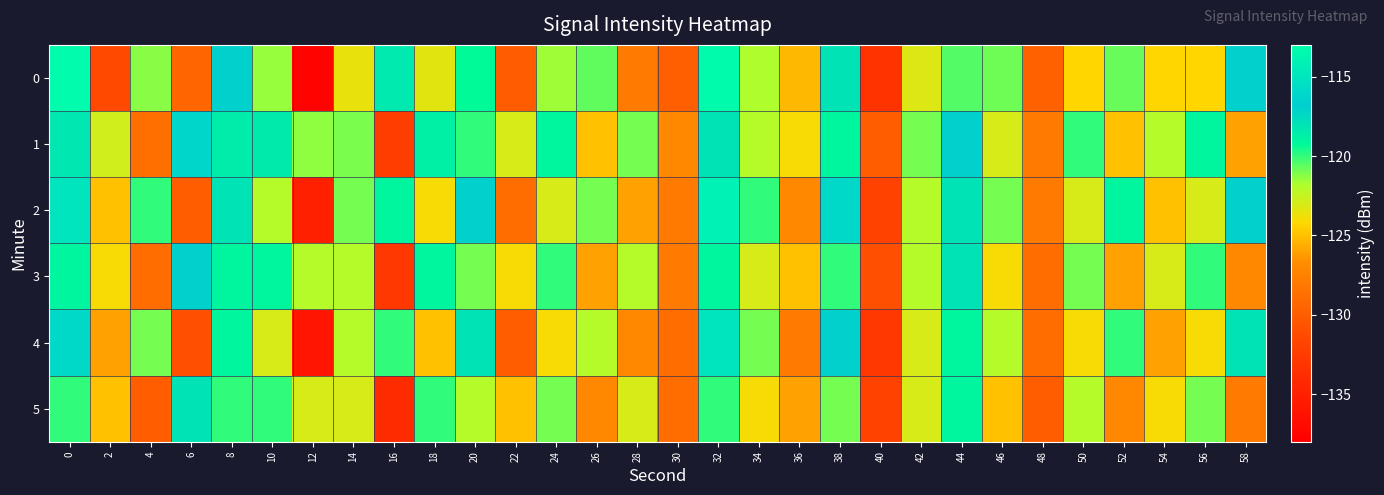

At which category is the sum across all series the highest?

32